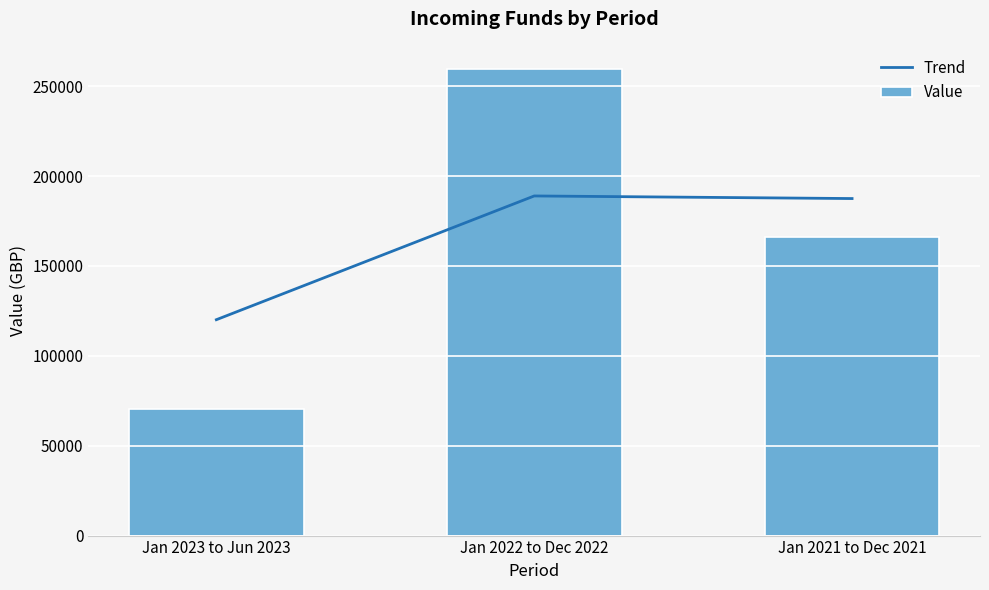

Which series has the largest range (max minus min)?

Value